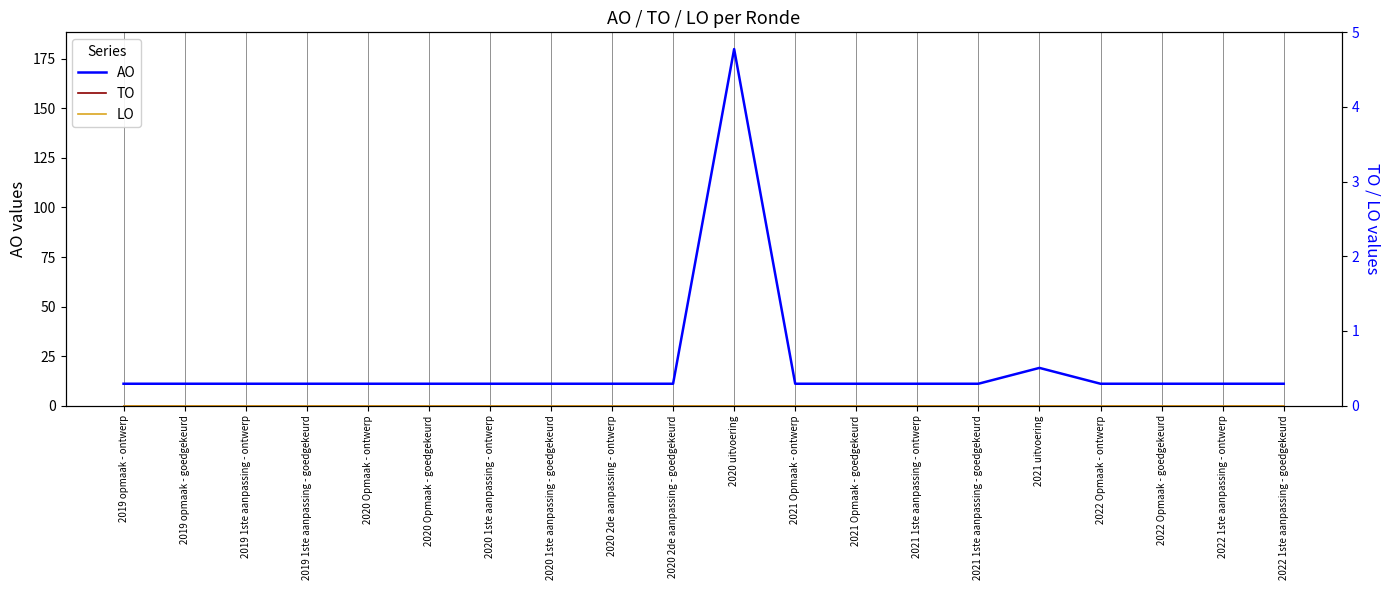

What is the label of the 2nd point from the right?

2022 1ste aanpassing - ontwerp